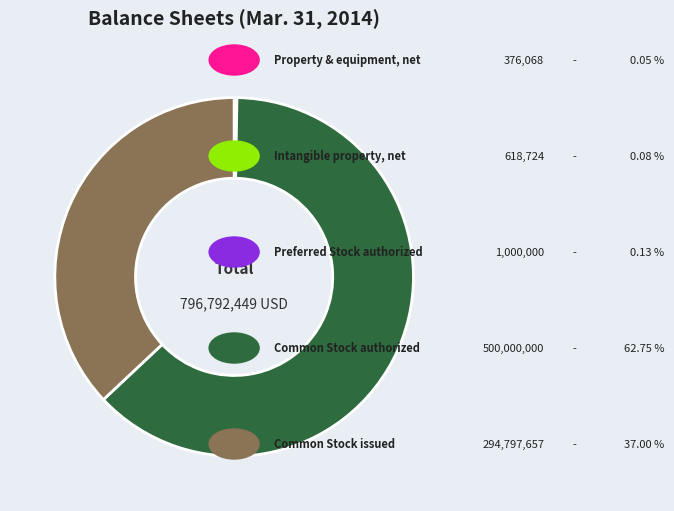

Does any single category account for the majority?

Yes